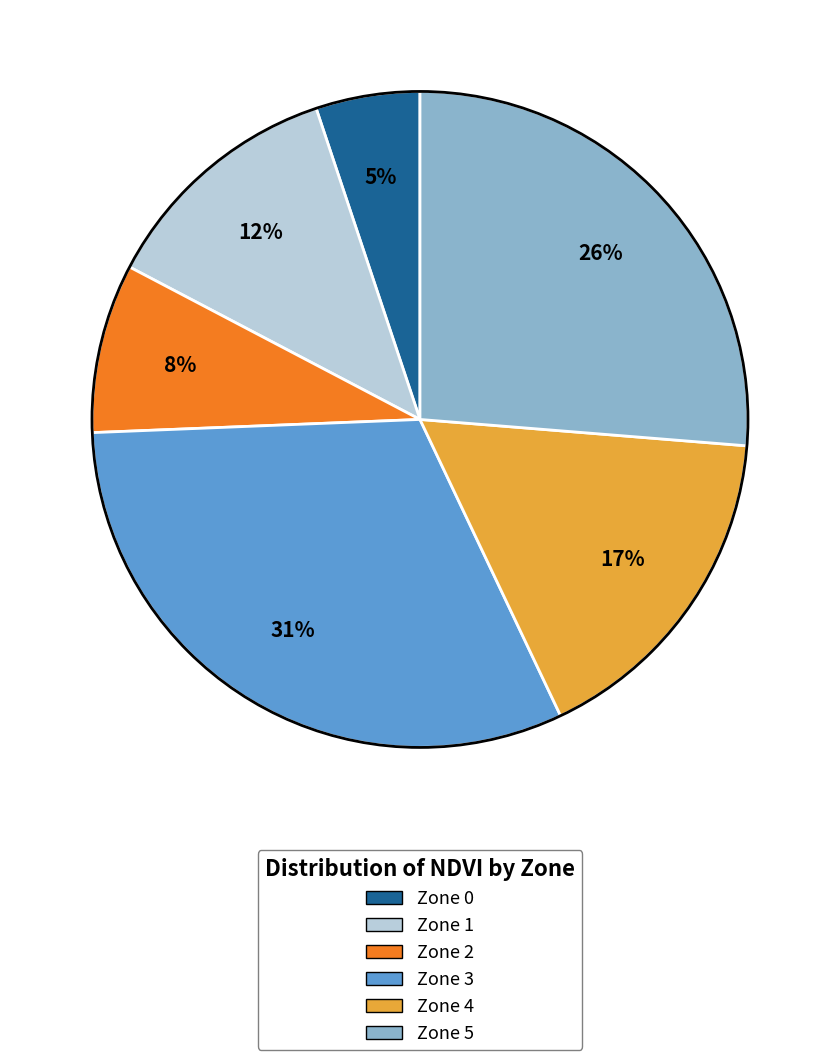

Count the number of slices in the pie.

6